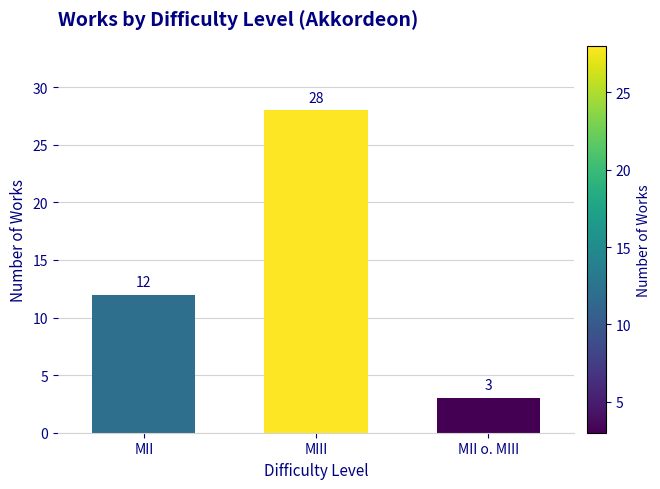

List the labels in order of value, largest first.

MIII, MII, MII o. MIII